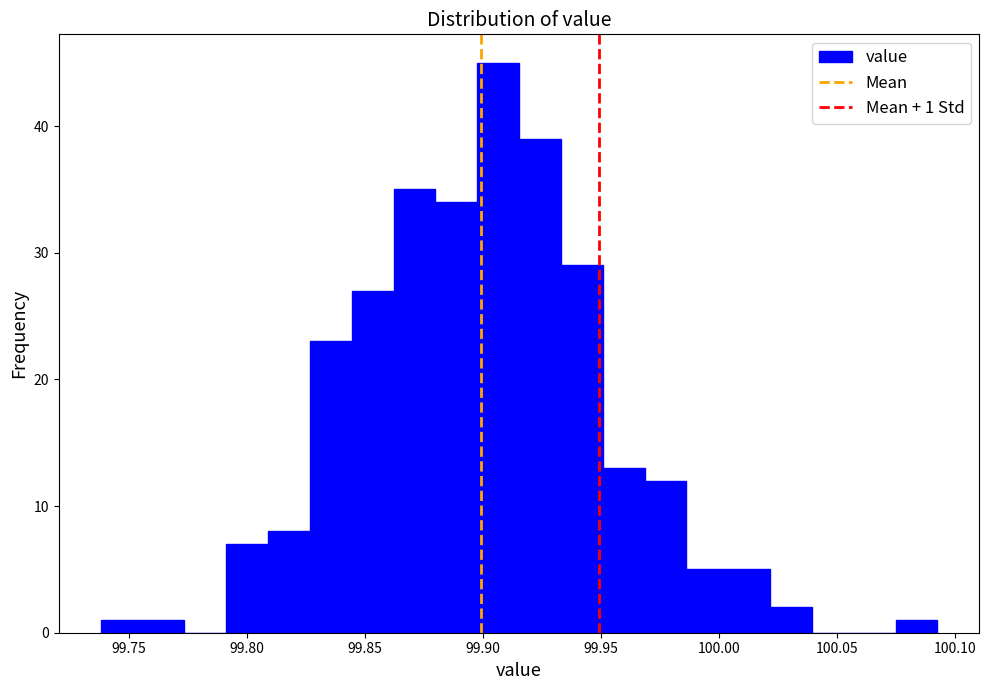

Around what value on the x-axis is the tallest bar? Give the approximate position of its centre, as read against the axis.

99.905